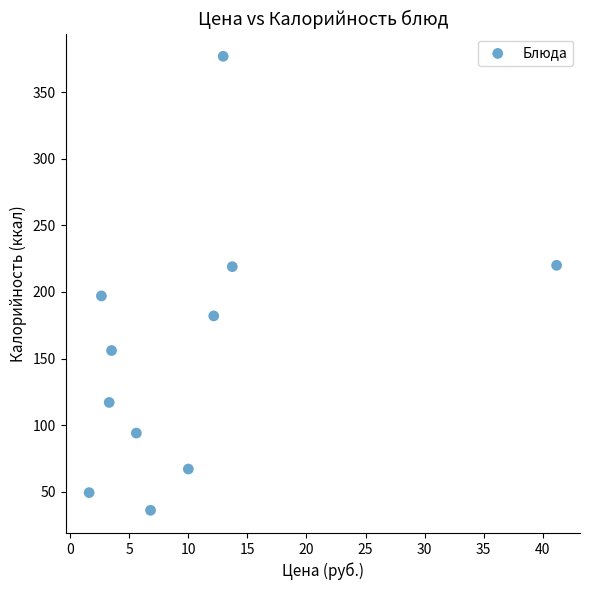

What Y value in the scatter plot is closest to 206?

197.0